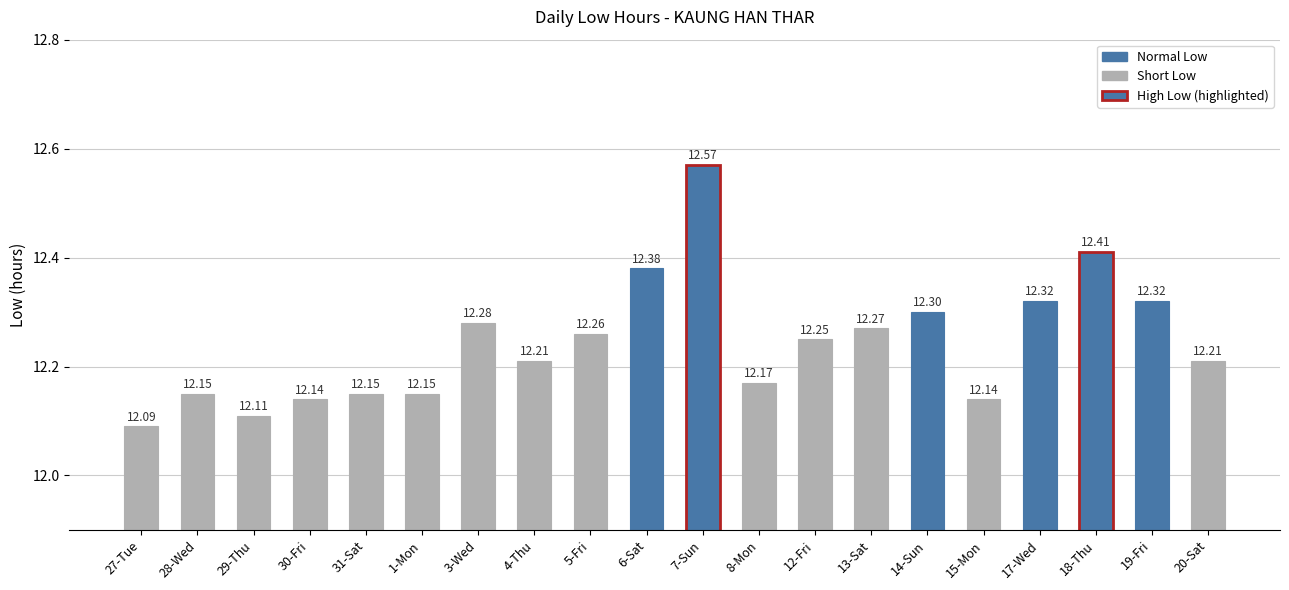

Does the chart contain any negative values?

No